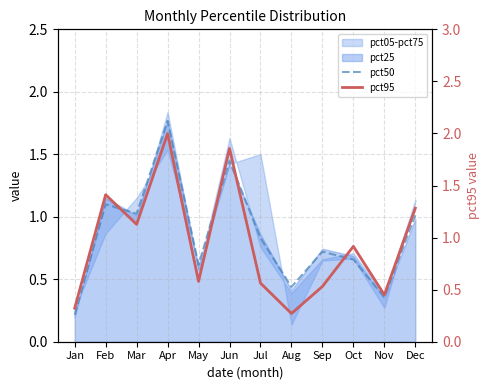

List the series in order of their overall mean, highest first.

pct95, pct50